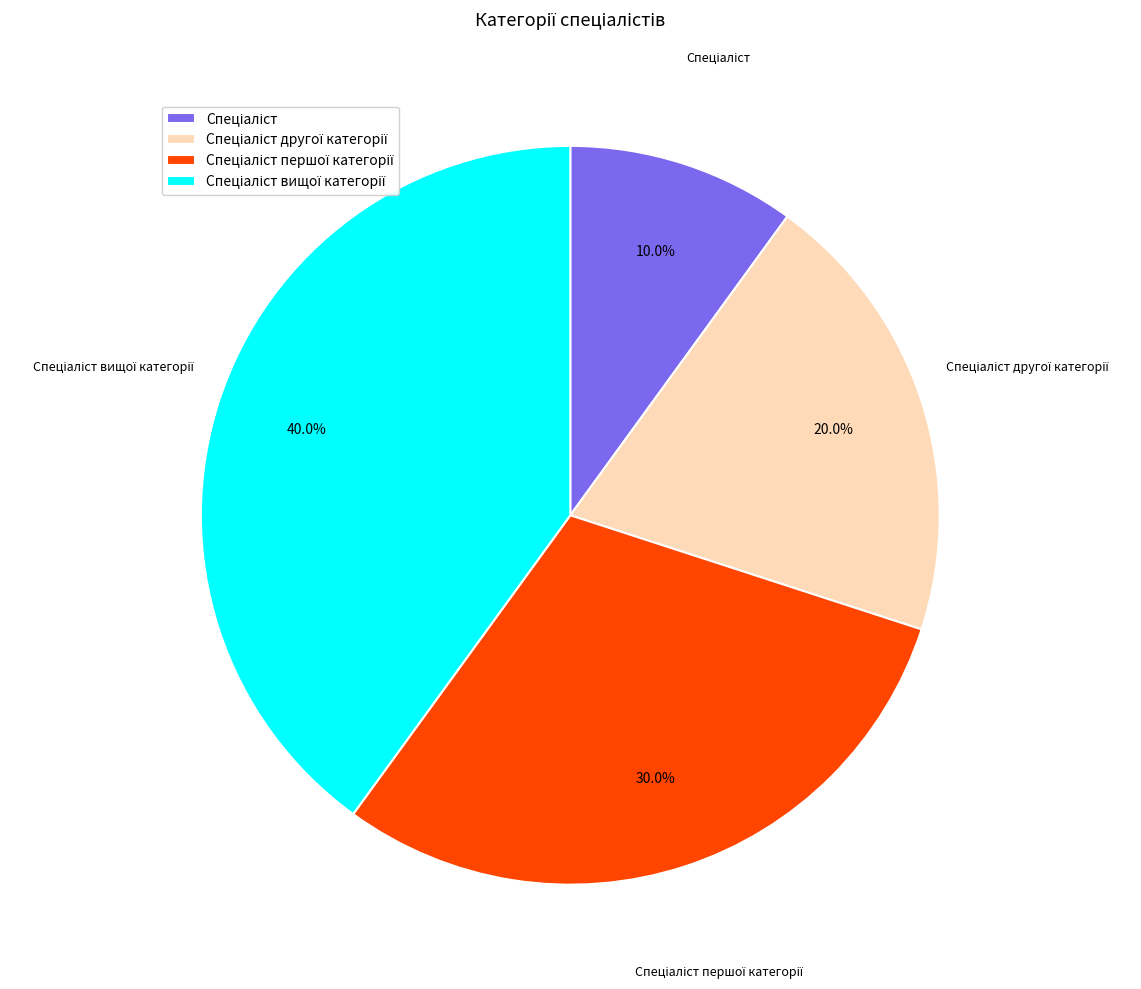

Does any single category account for the majority?

No